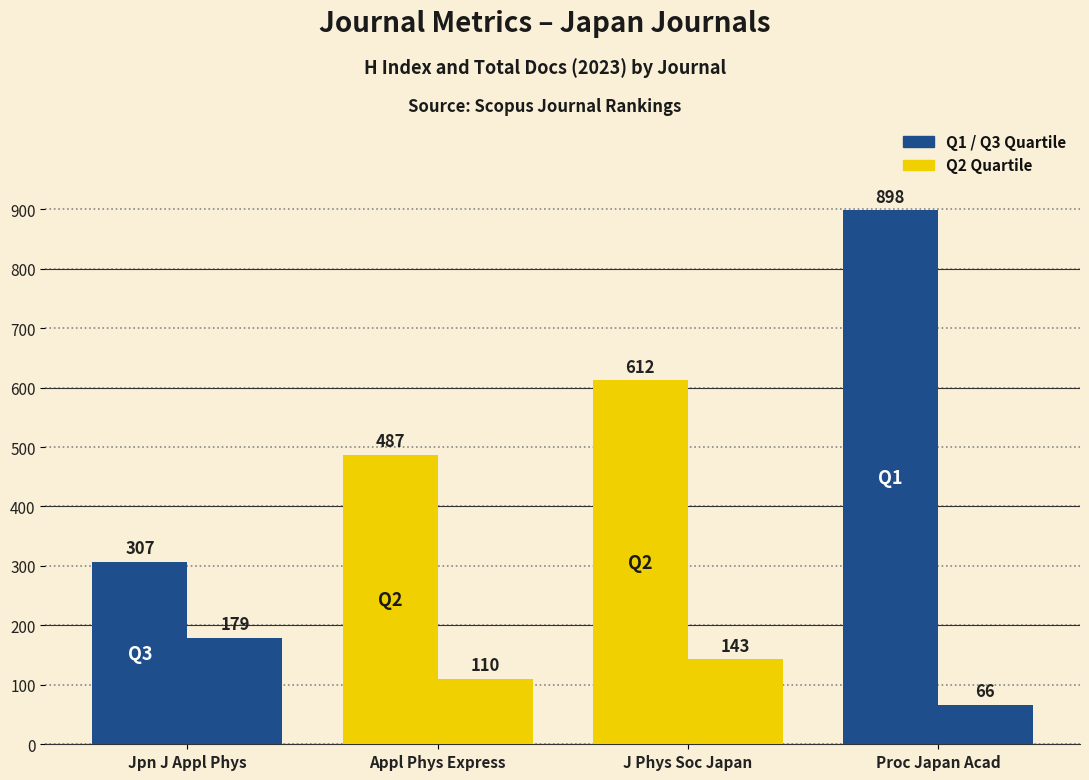

Does the chart contain any negative values?

No